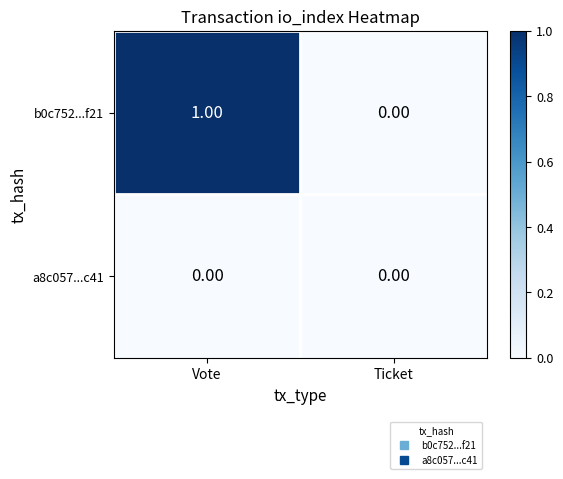

Which series has the largest total across all categories?

b0c752...f21